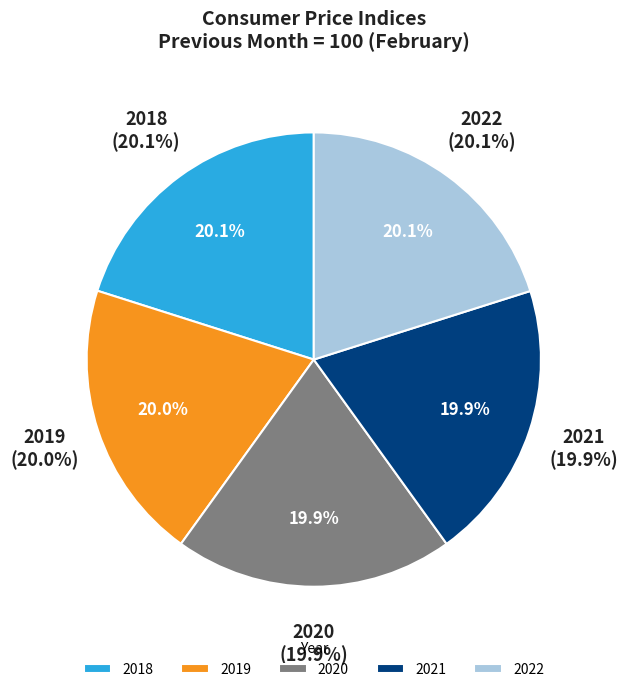

What portion of the pie excludes 2020?

80.1%